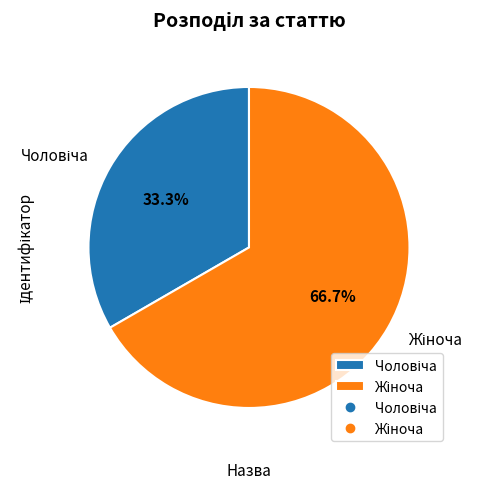

Does any single category account for the majority?

Yes